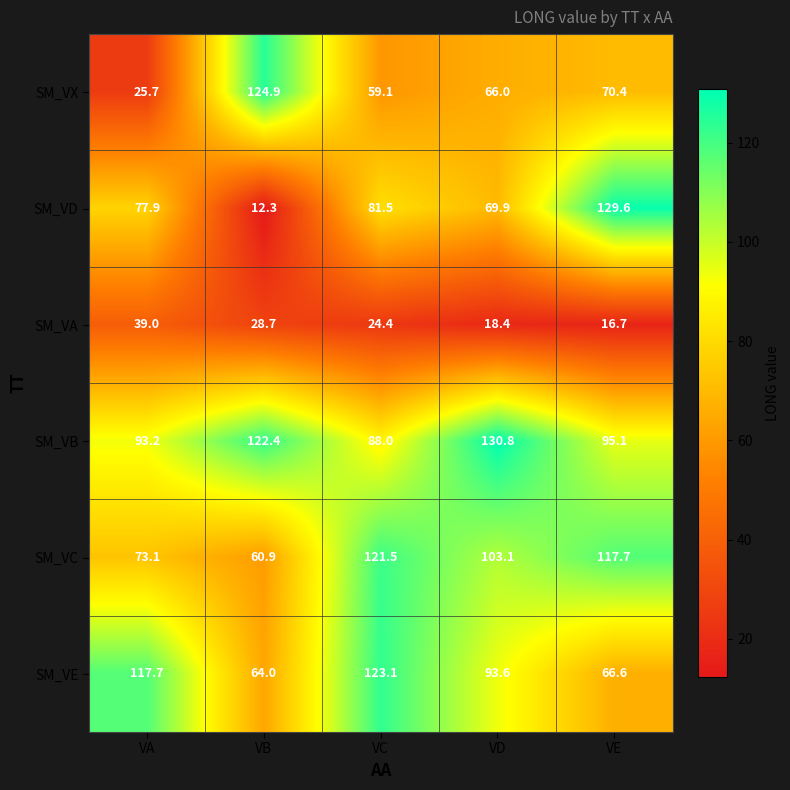

At VC, list the series in order from smallest to largest.

SM_VA, SM_VX, SM_VD, SM_VB, SM_VC, SM_VE